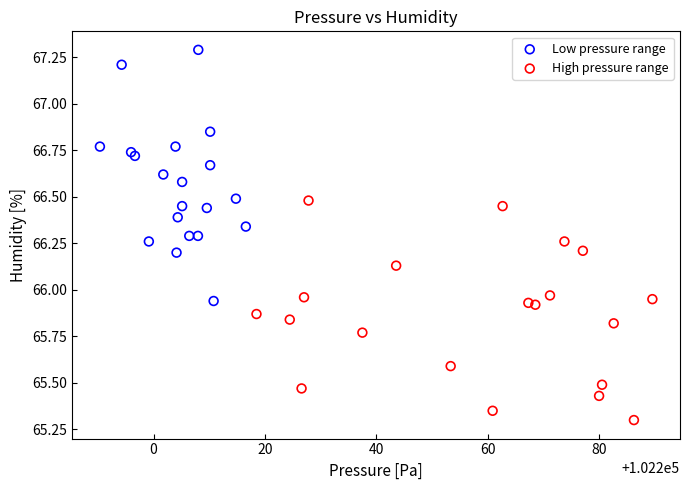

Which series contains the highest Y value?

Low pressure range